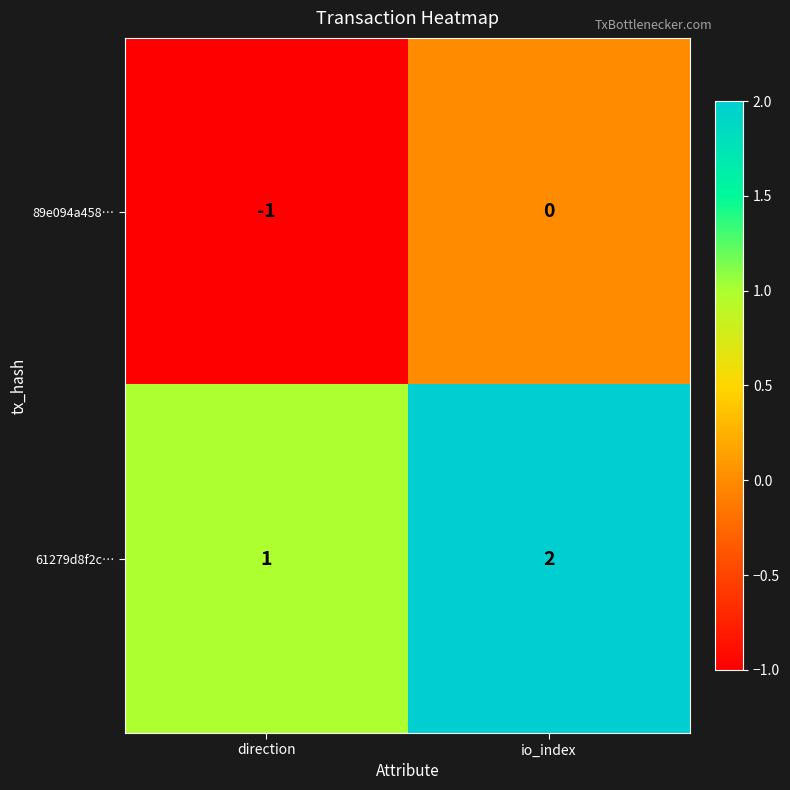

True or false: 61279d8f2c… has a value of 2 at io_index.

True